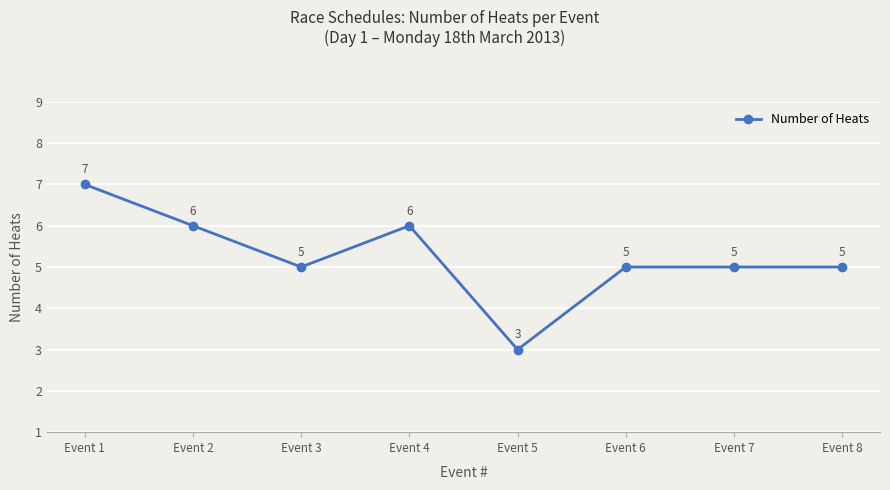

Where does the data first go above 5?

Event 1